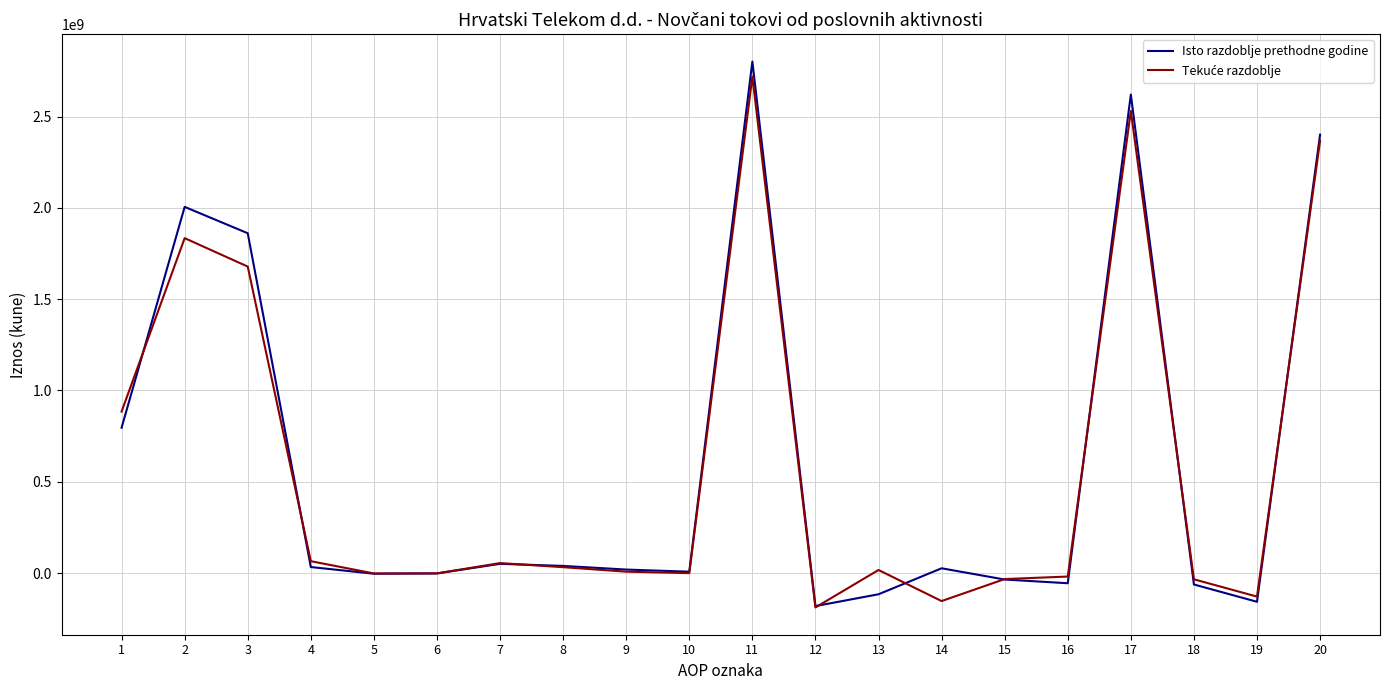

Which series has the widest spread of values?

Isto razdoblje prethodne godine